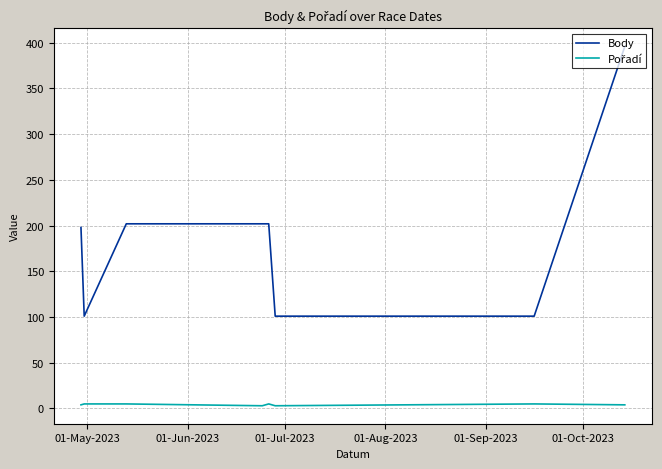

Is this an area chart (filled region under the line)?

No